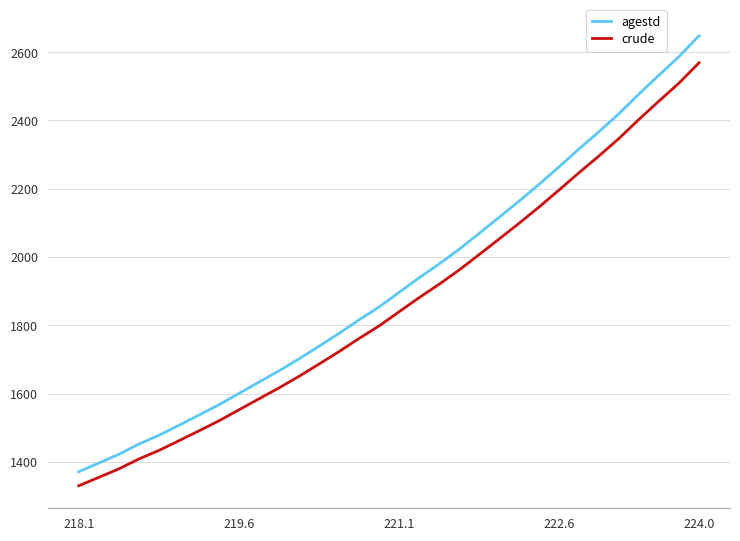

What is the difference between the maximum and minimum values in the crude series?

1238.6